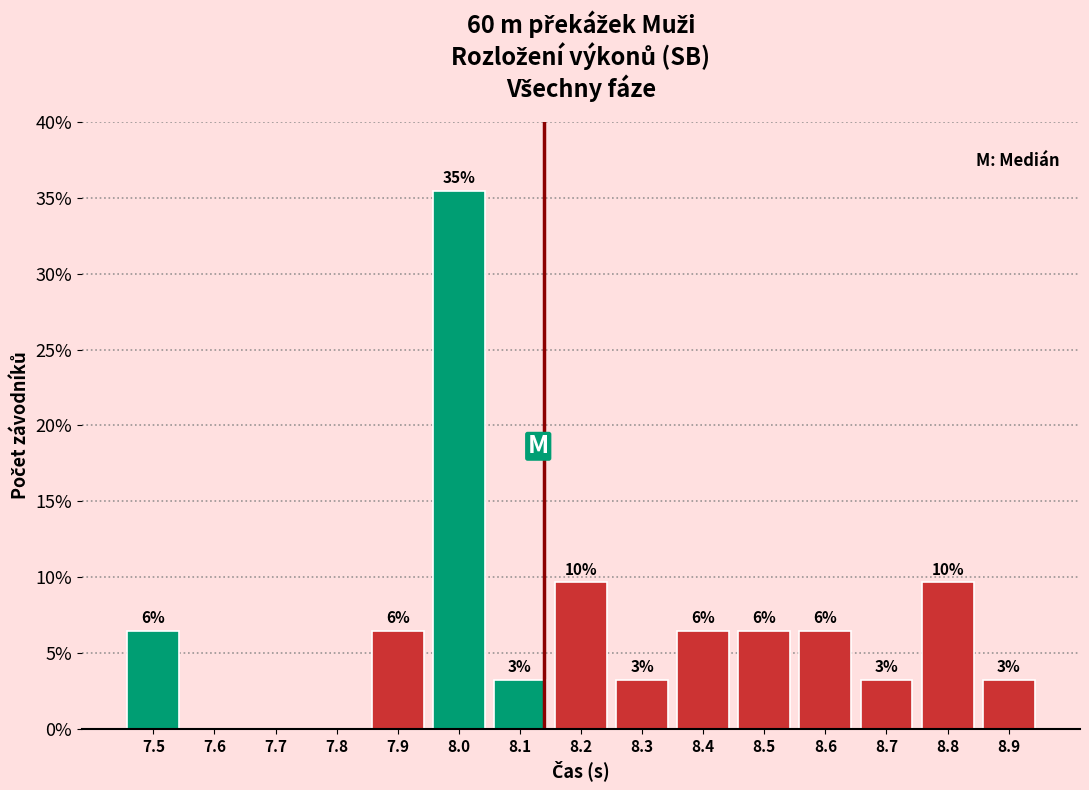

Are the bars horizontal?

No